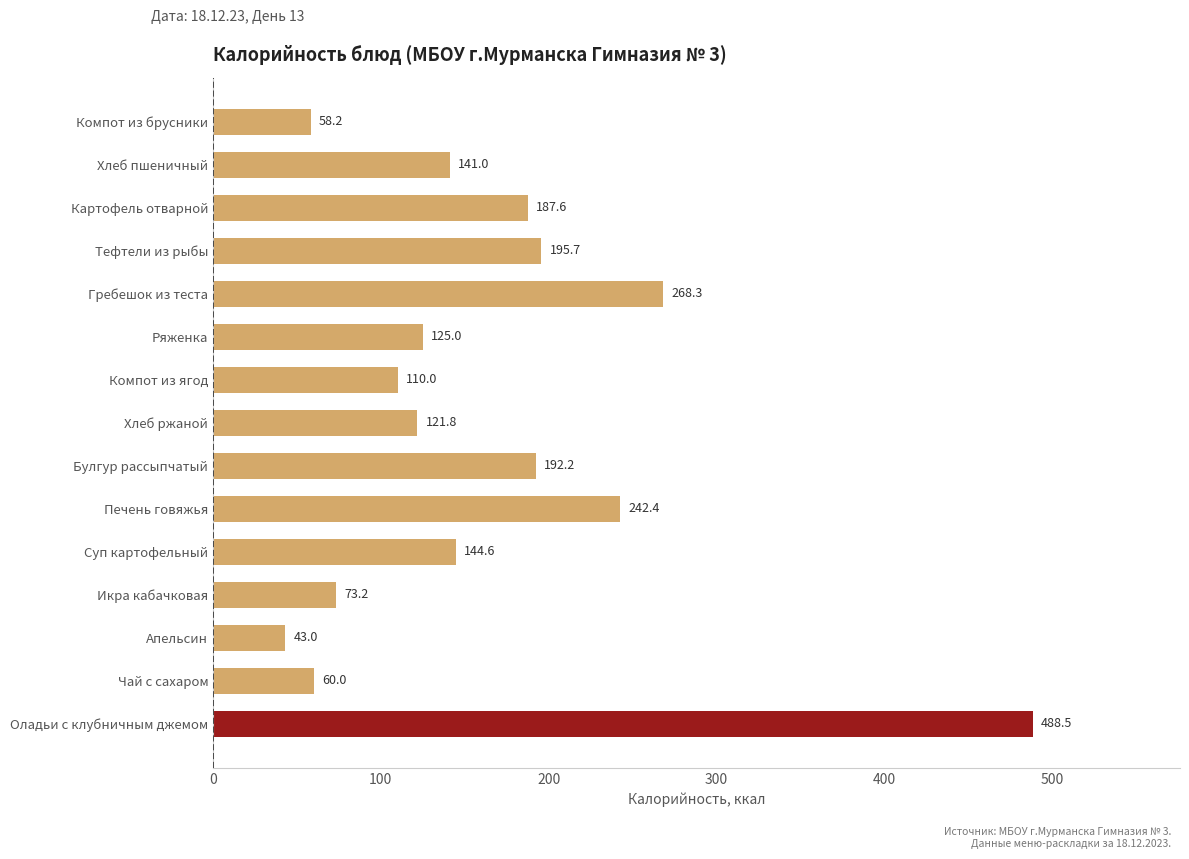

Which category has the highest value across all series?

Оладьи с клубничным джемом